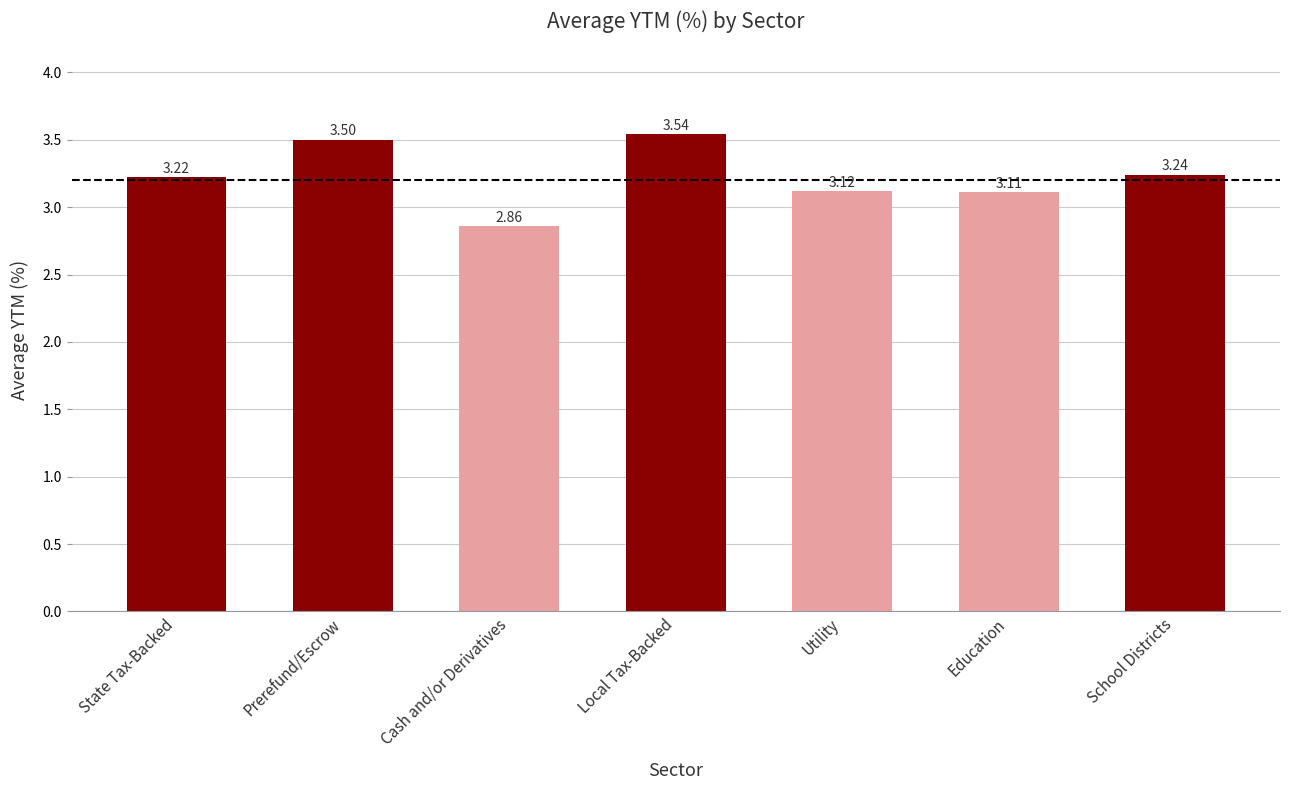

Where is the data nearest to the value 3?

Education